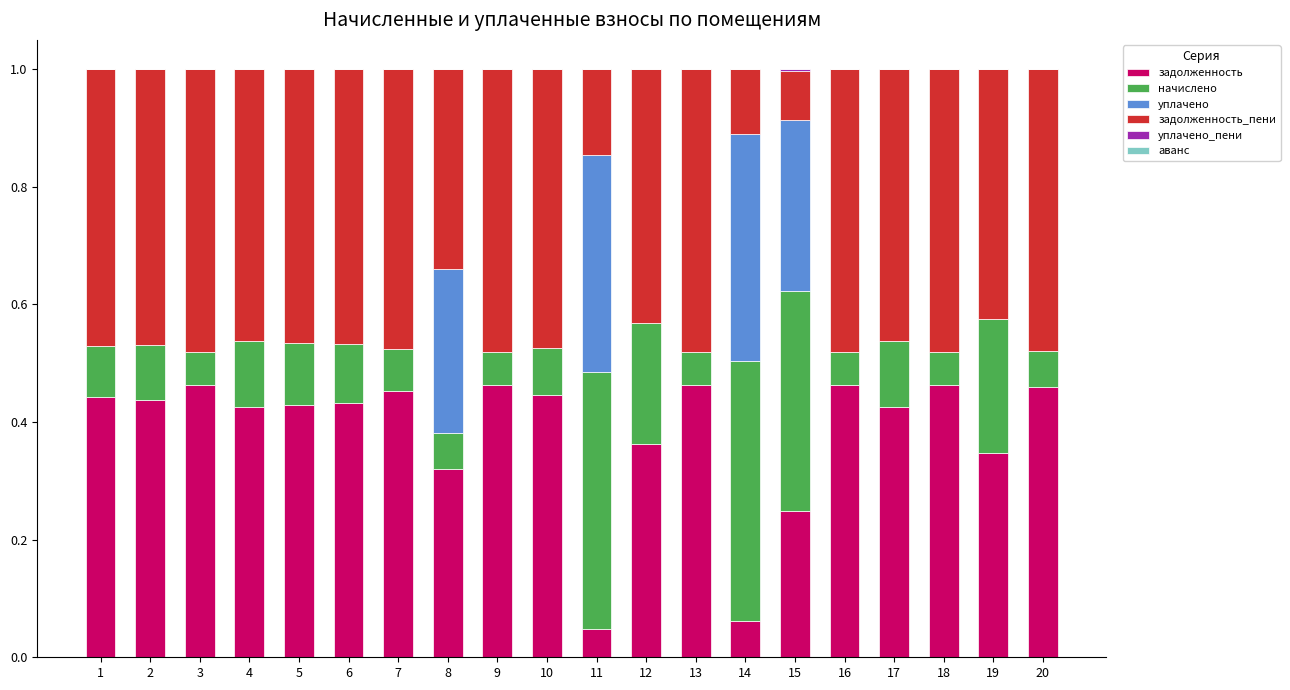

What is the total value across all series at 8?

1.0